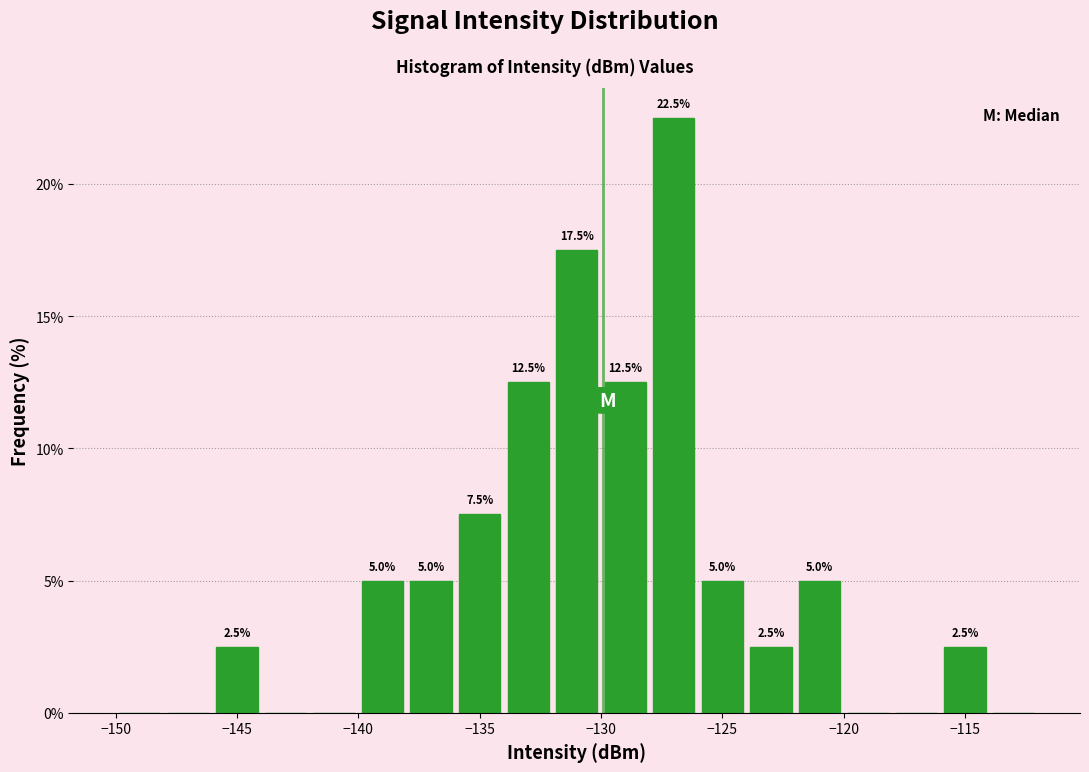

Over which range of the x-axis is the bar tallest?

-128 to -126